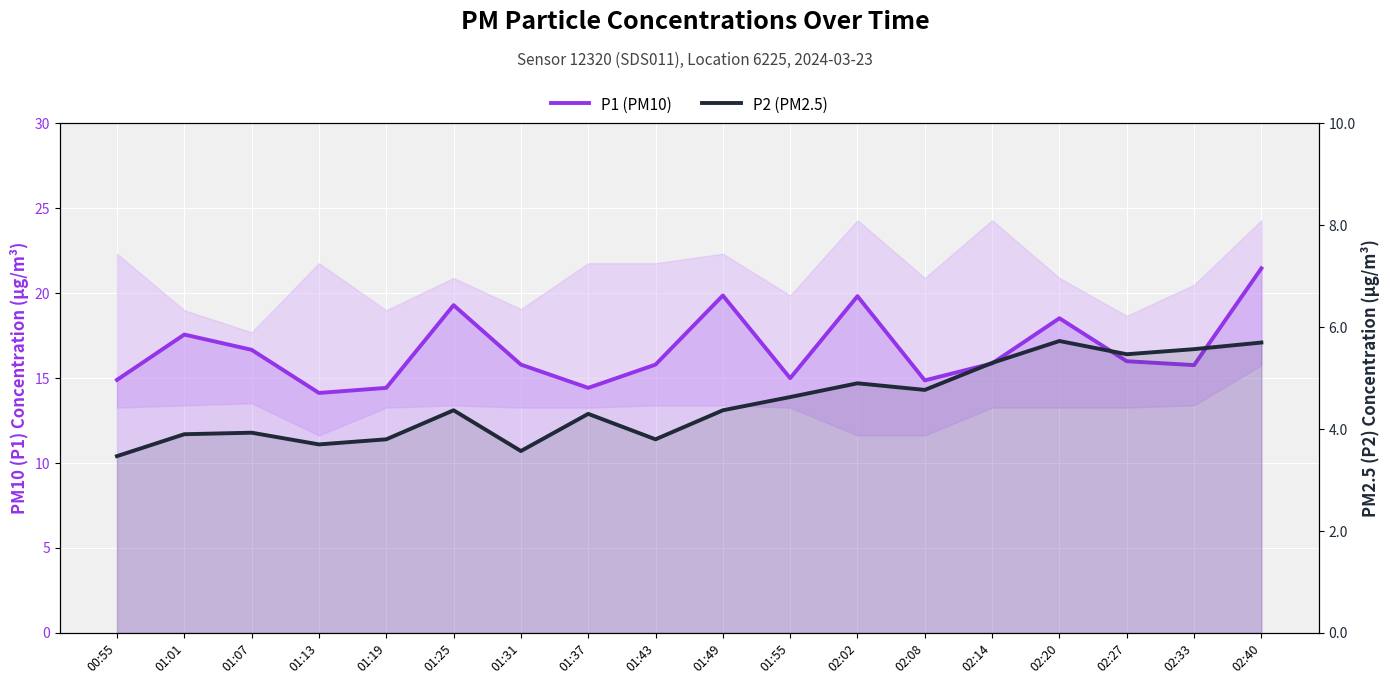

At which category is the sum across all series the highest?

02:40